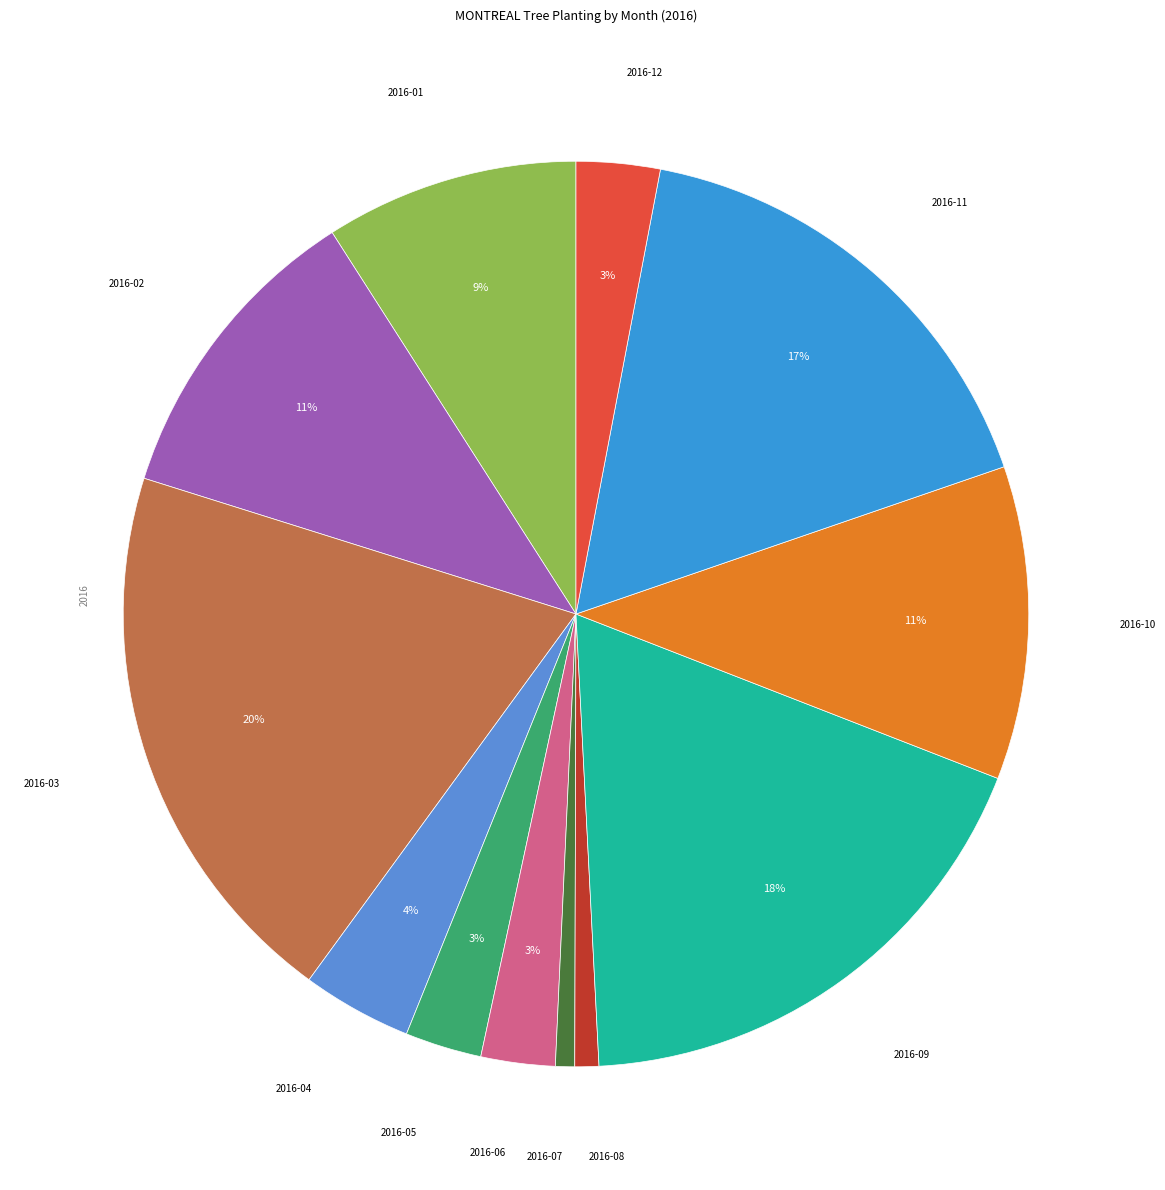

To the nearest percent, what is the difference between the largest and smallest slice percentages?

19%